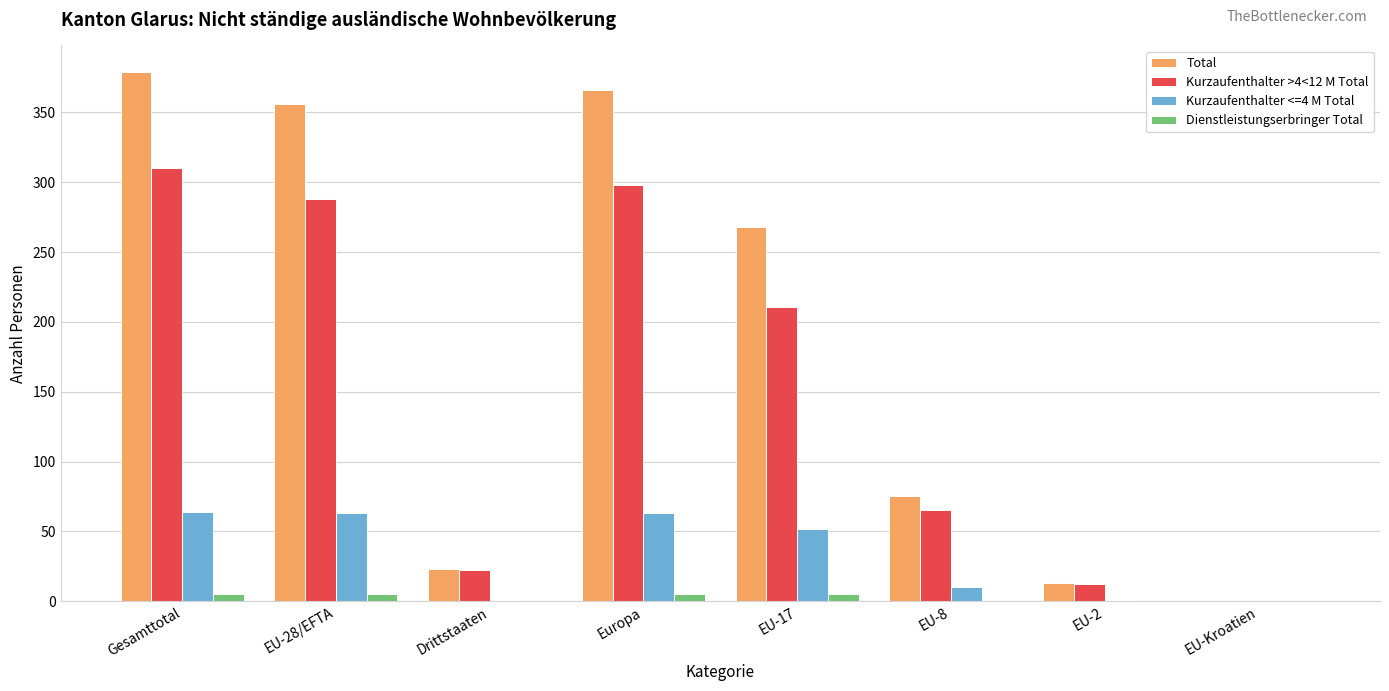

What is the sum of all Total values?

1480